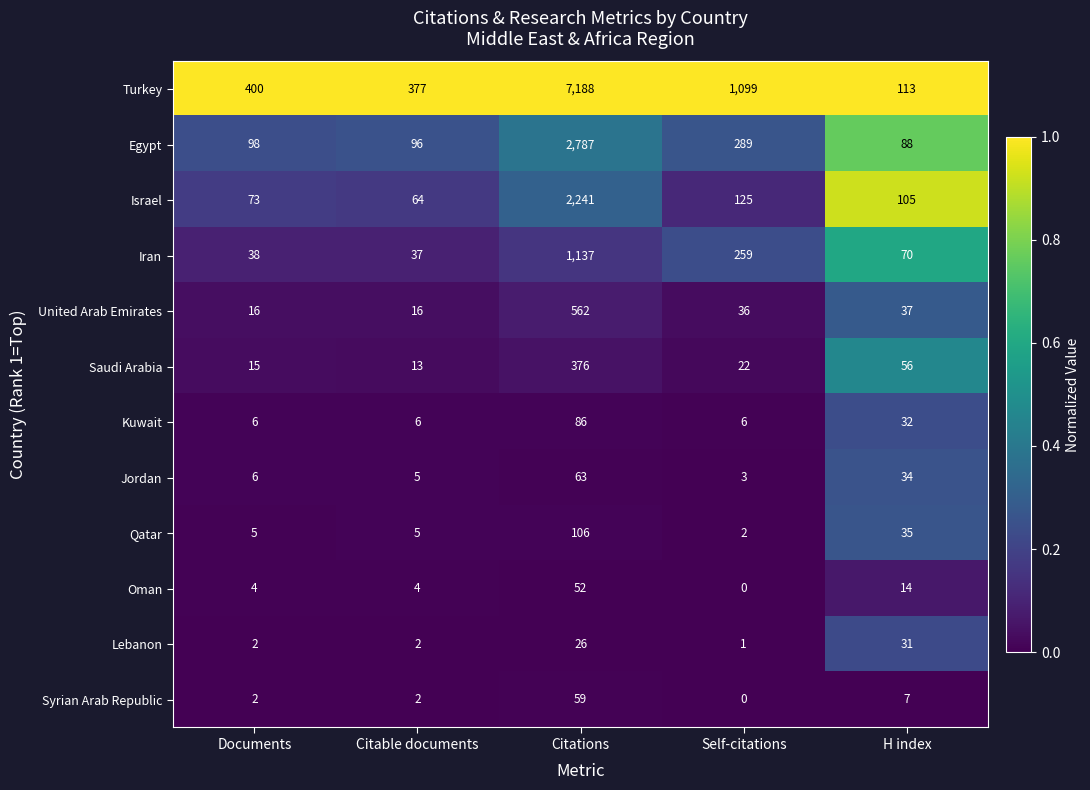

What is the difference between the Lebanon values at Documents and Citations?

24